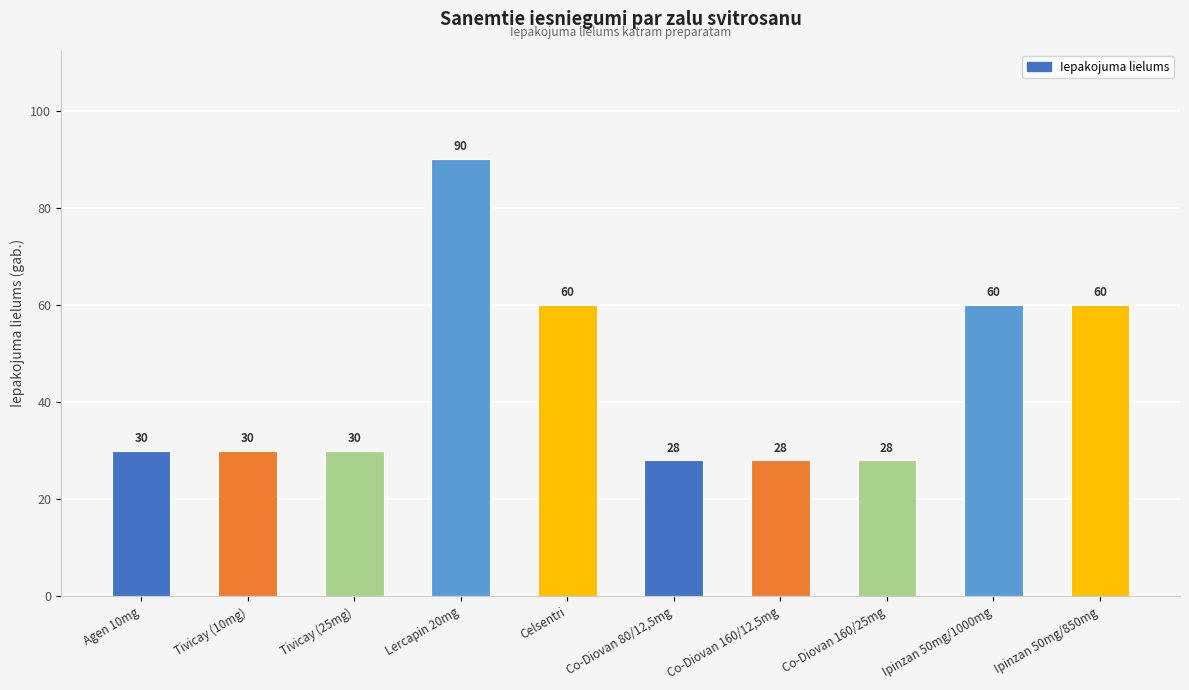

How many categories are shown in the chart?

10